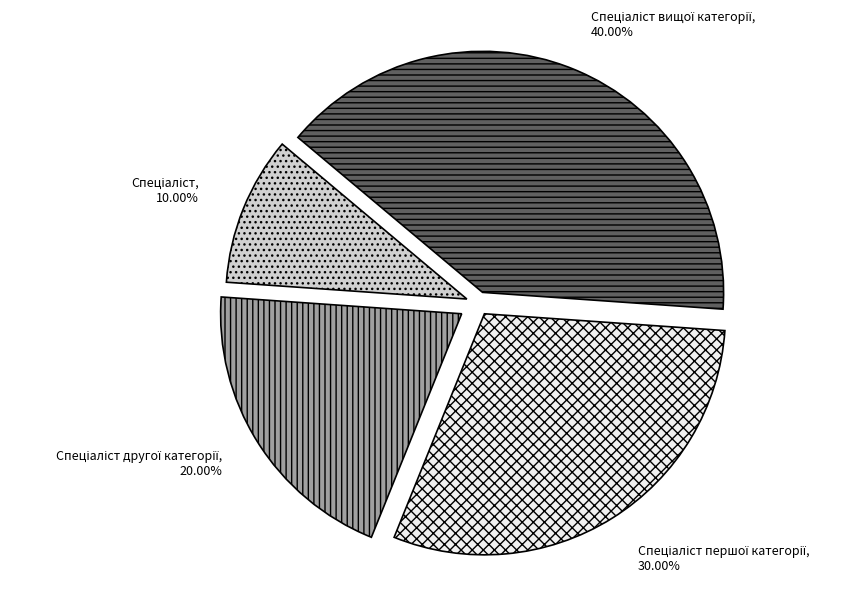

Is there any slice that represents more than half of the pie?

No